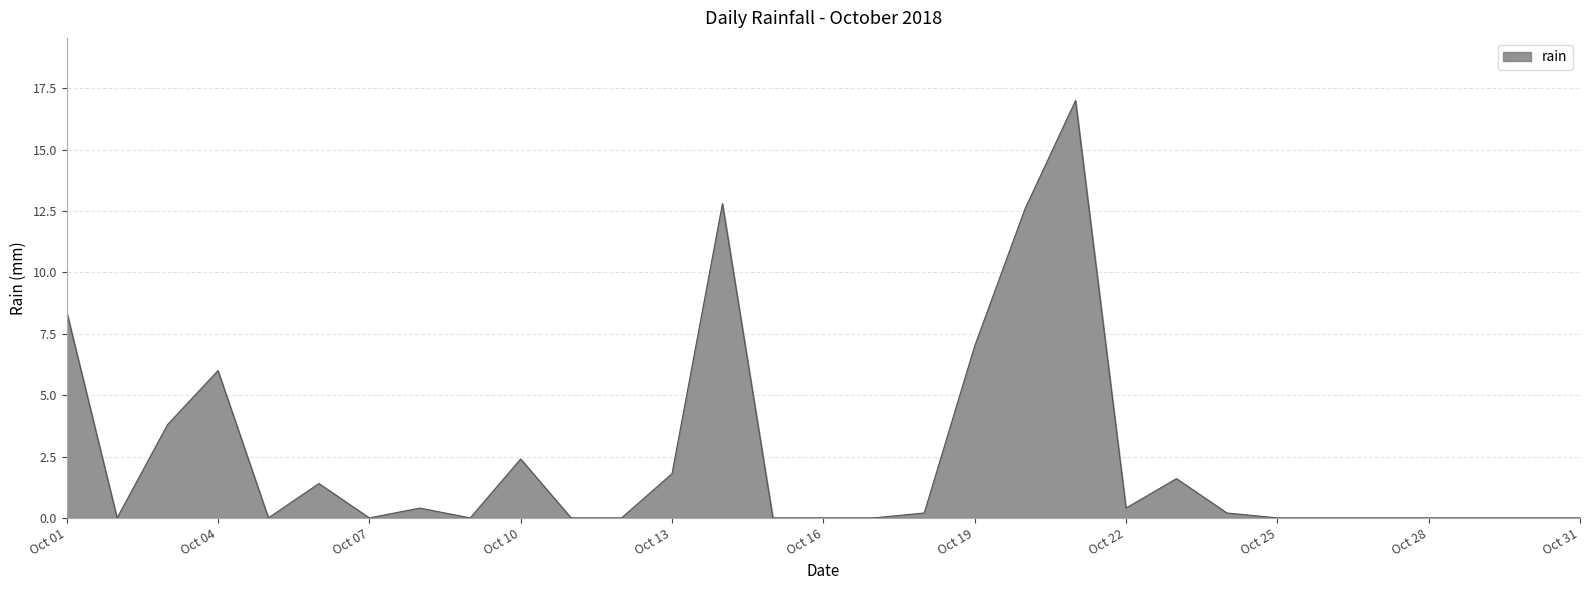

What is the maximum value shown in the chart?

17.0